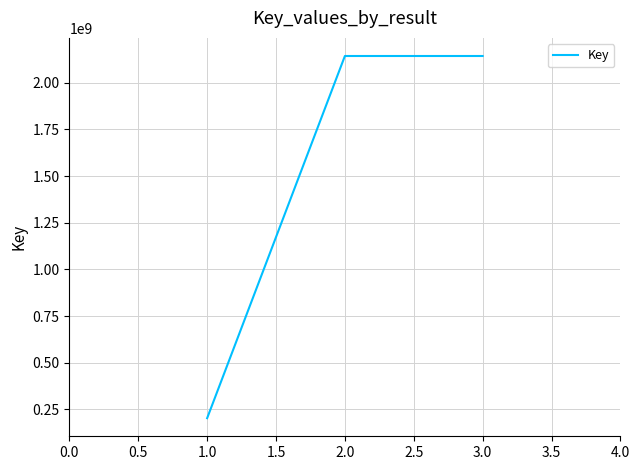

What is the approximate value at 2.0?

2142581800